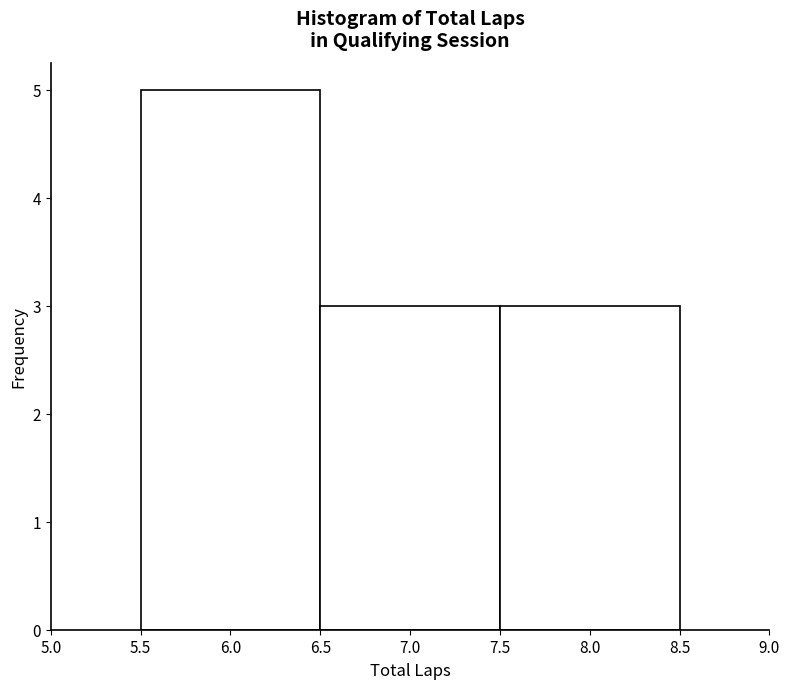

Reading left to right, list every bar in this chart as the range it spans on the x-axis followed by its height. The values are not printed on the chart, so give them approximately, as read against the axis.

5.5 to 6.5: 5
6.5 to 7.5: 3
7.5 to 8.5: 3